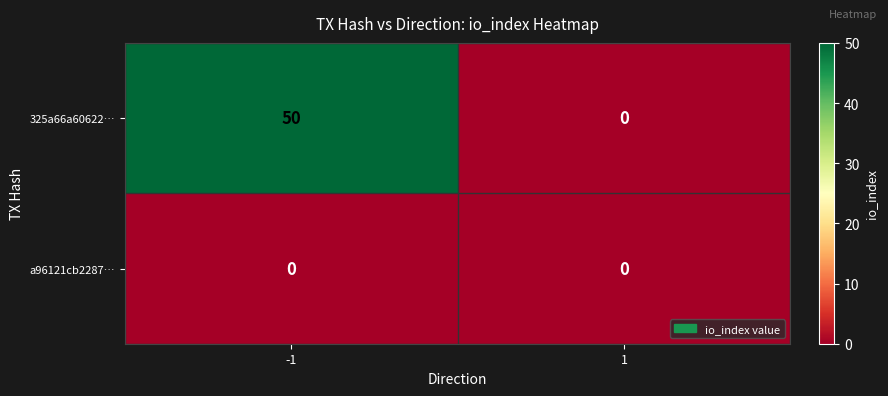

Rank the series by their maximum value, from highest to lowest.

325a66a60622…, a96121cb2287…